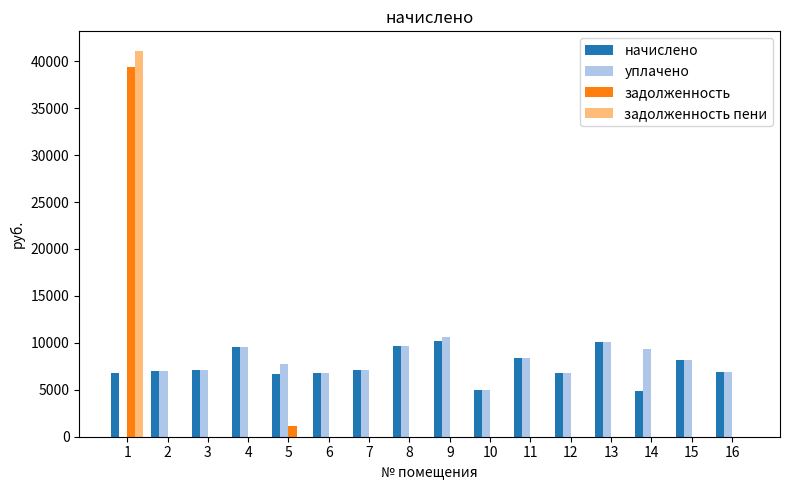

What is the sum of all задолженность values?

40541.0